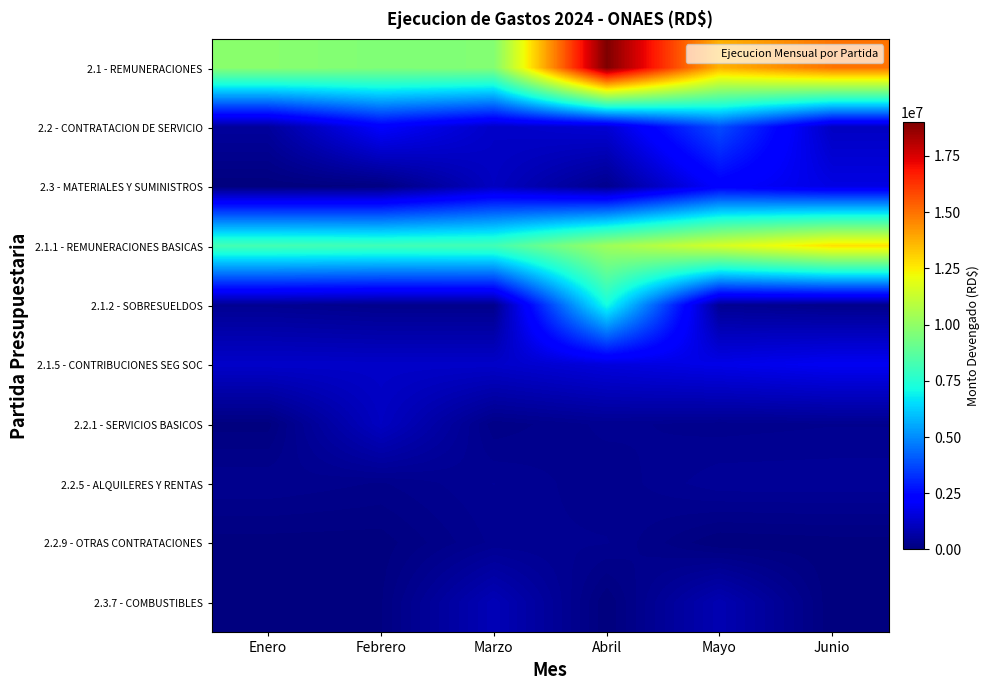

At how many categories does at least one series exceed 9911402?

3